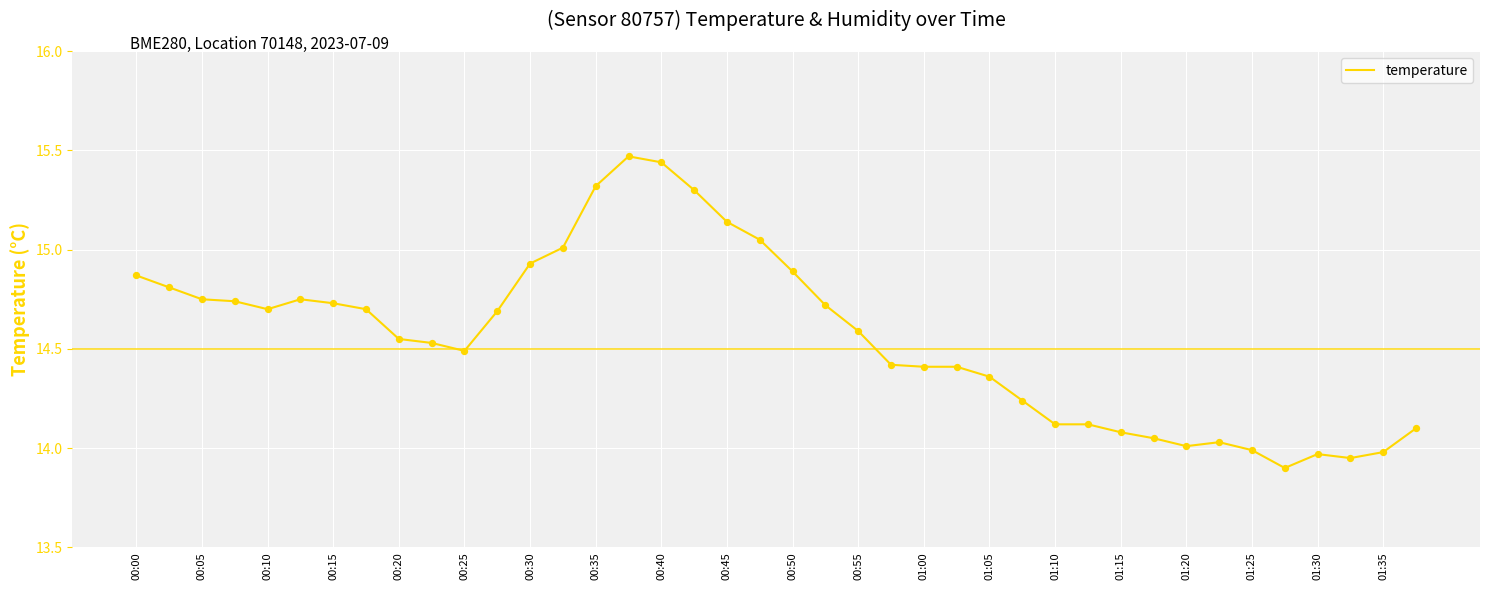

What is the difference between the maximum and minimum values?

1.6